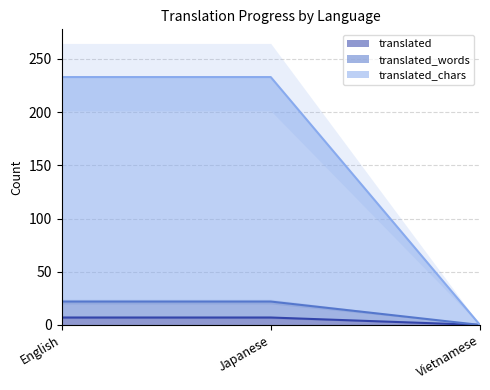

Does the chart have visible grid lines?

Yes